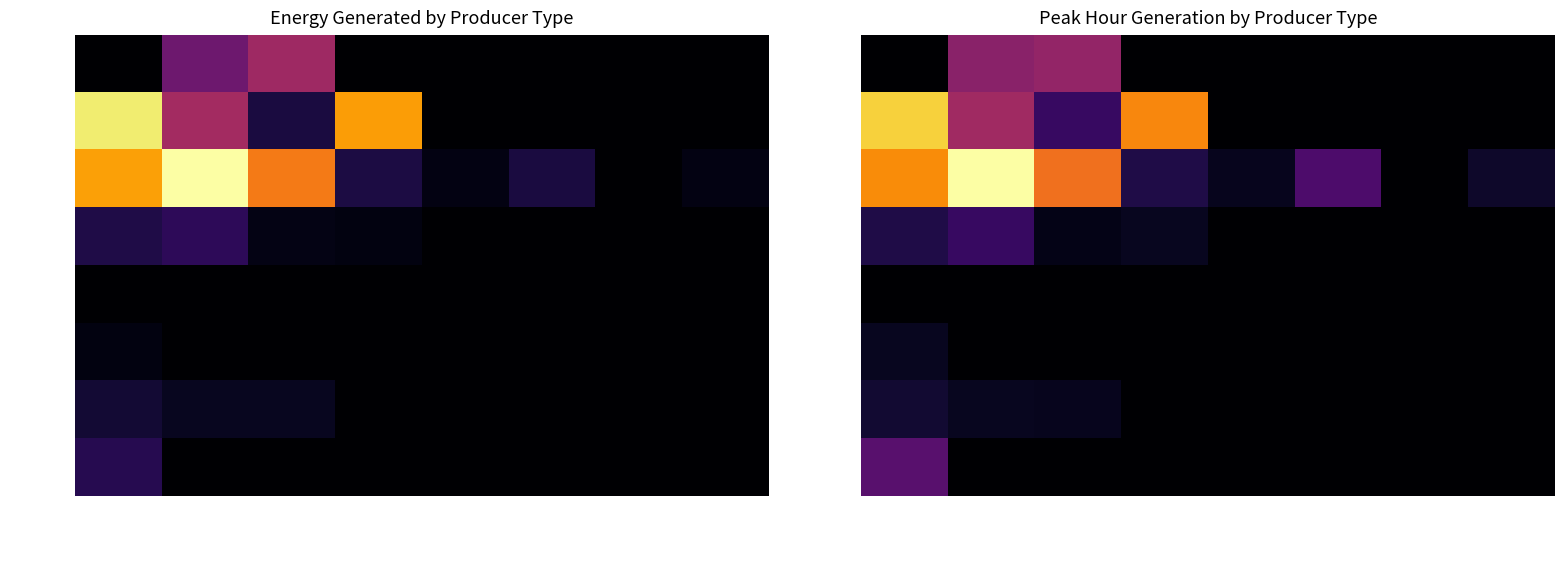

What is the maximum value shown in the chart?

450